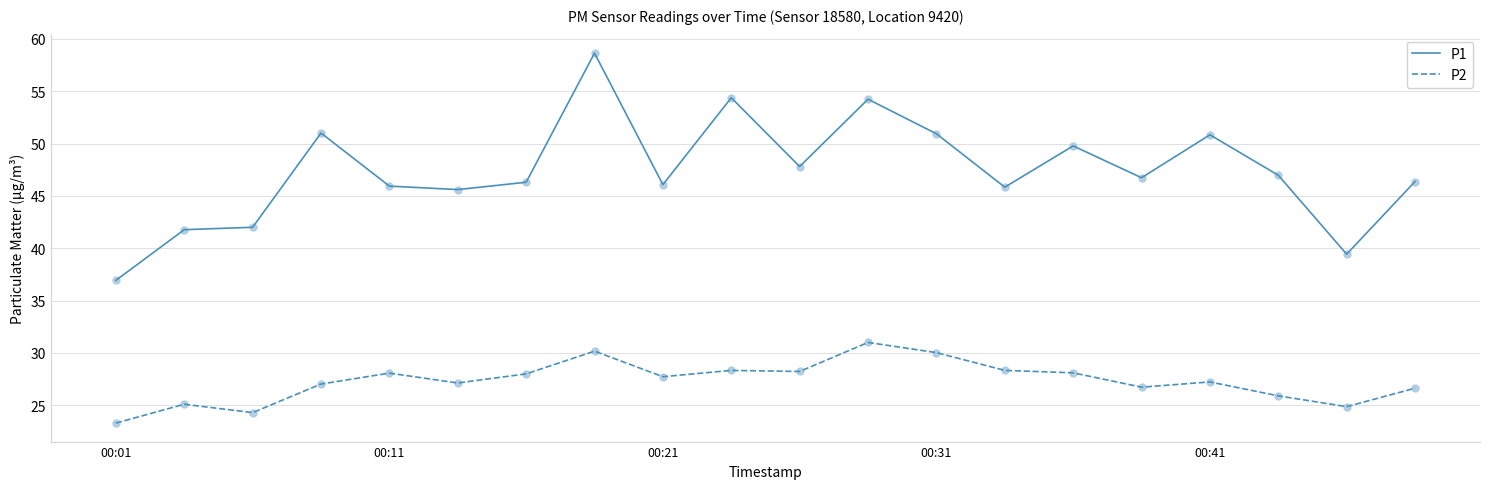

At how many categories does at least one series exceed 49?

7